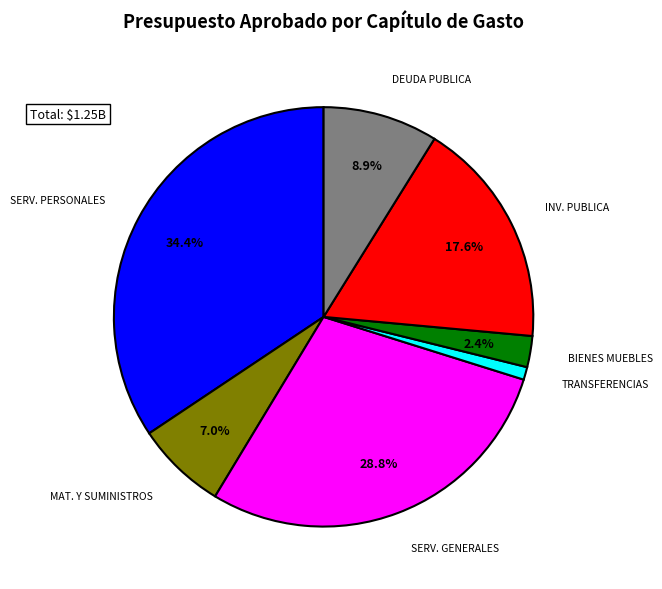

Does any single category account for the majority?

No